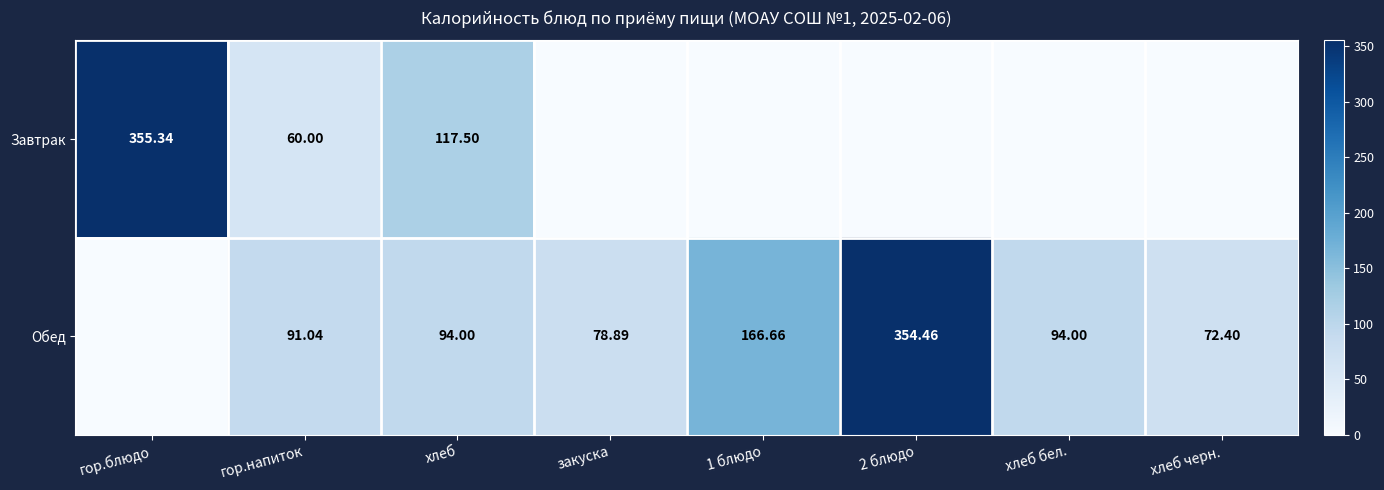

Is the value of Обед at хлеб greater than the value of Завтрак at гор.напиток?

Yes